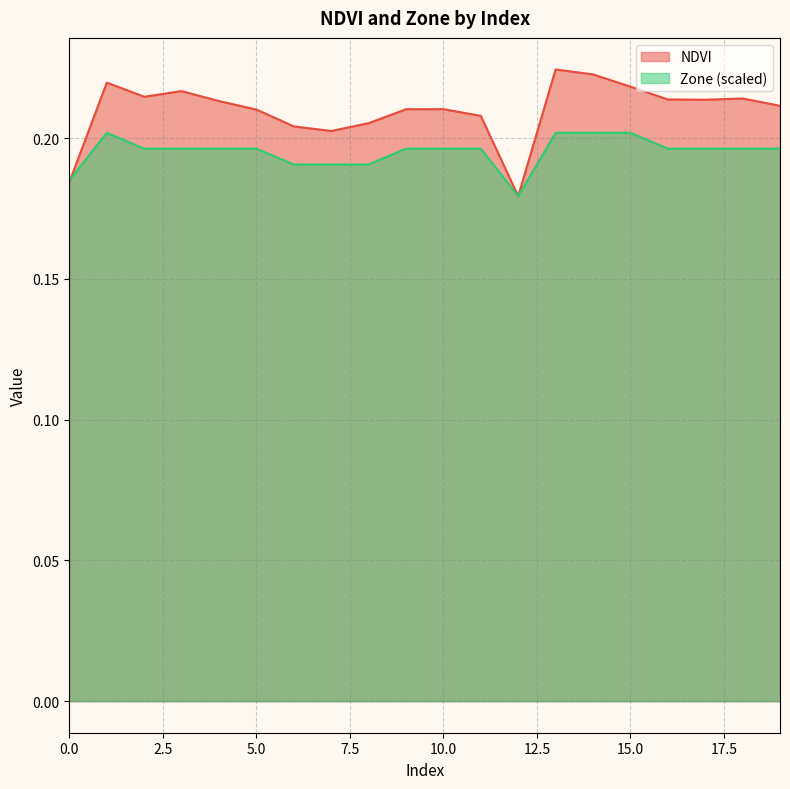

True or false: Zone and NDVI cross at least once.

True